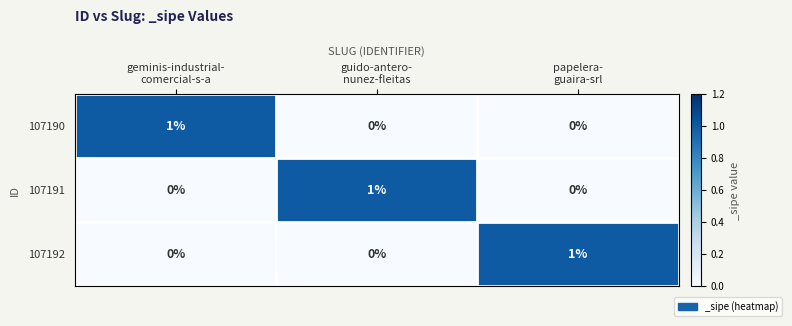

Count the number of categories in the chart.

3